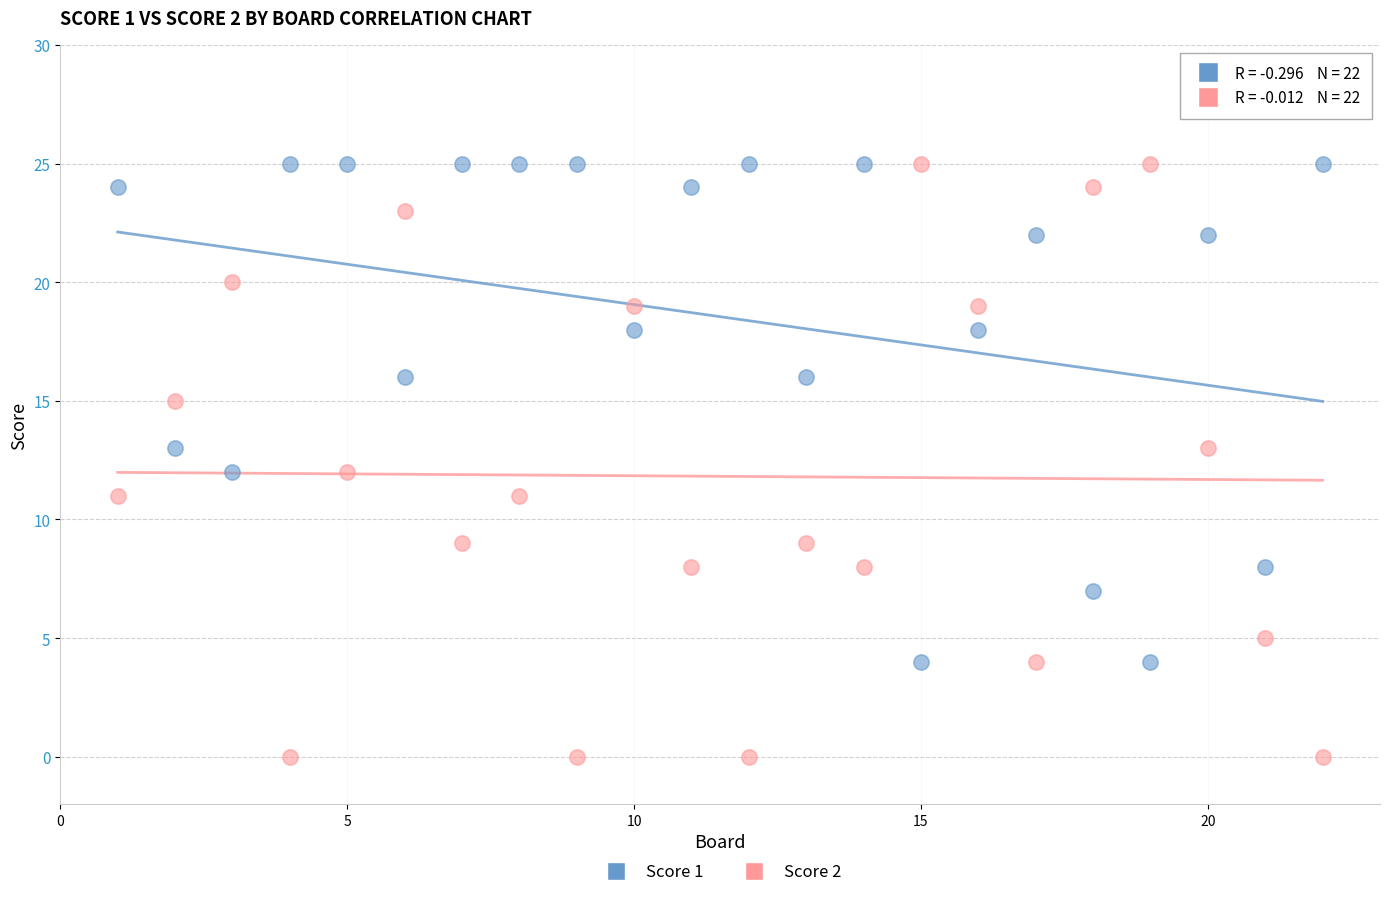

Which series reaches the minimum Y coordinate?

Score 2